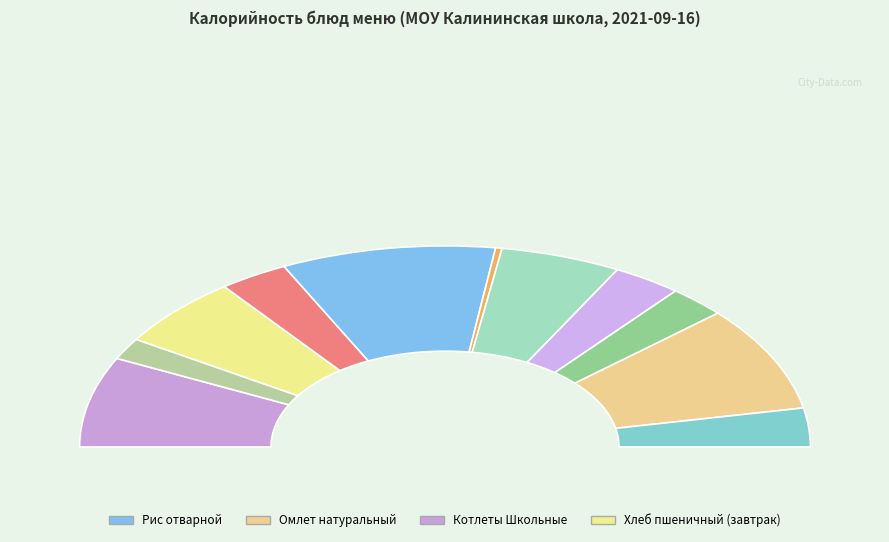

Do Хлеб пшеничный (обед) and Хлеб пшеничный (завтрак) together represent more than half of the pie?

No